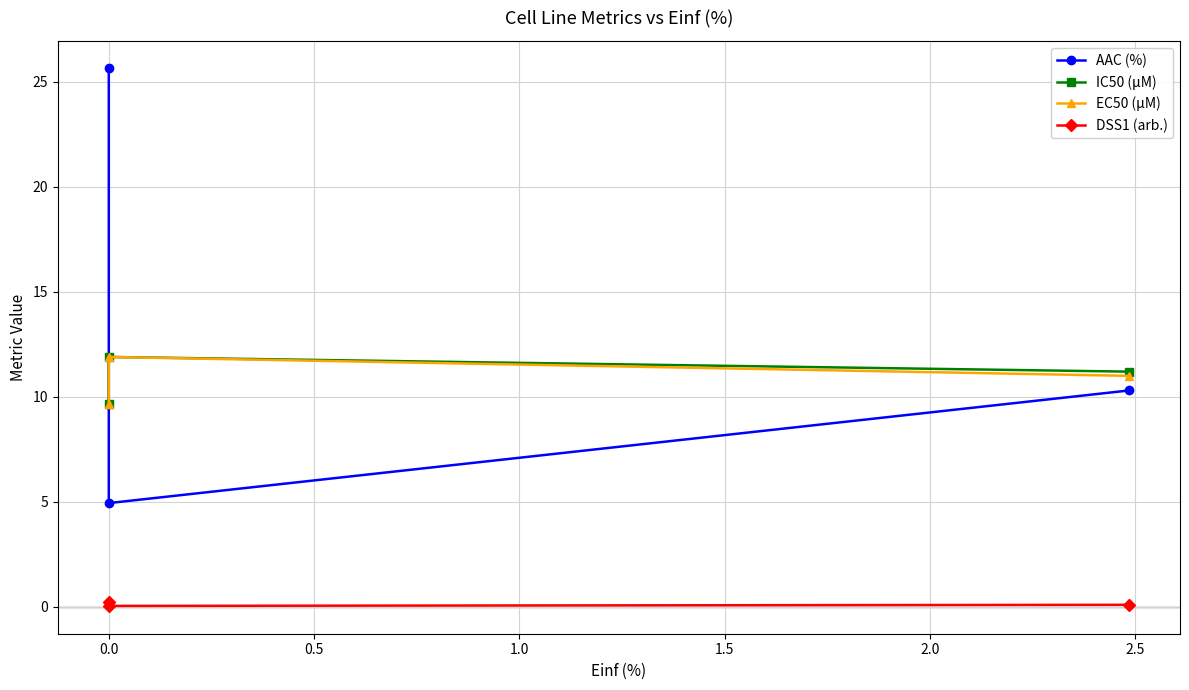

What is the sum of all IC50 (µM) values?

32.7